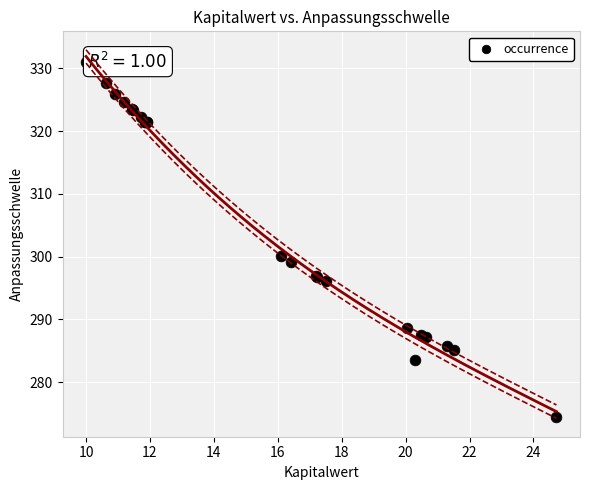

What Y value in the scatter plot is closest to 302?

300.1